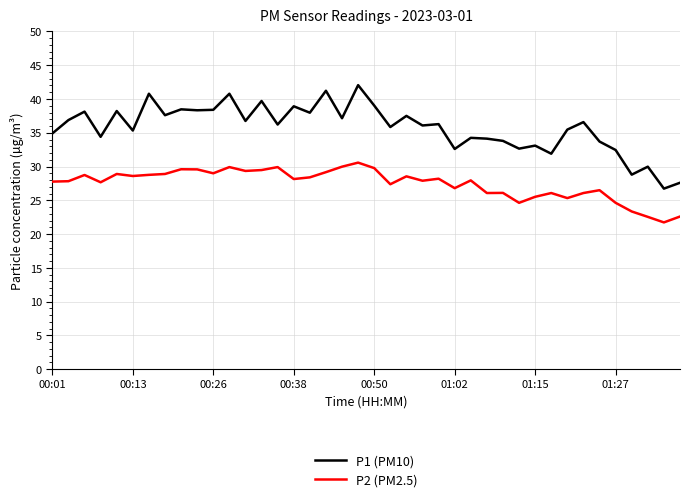

What is the maximum value for P2 (PM2.5)?

30.6